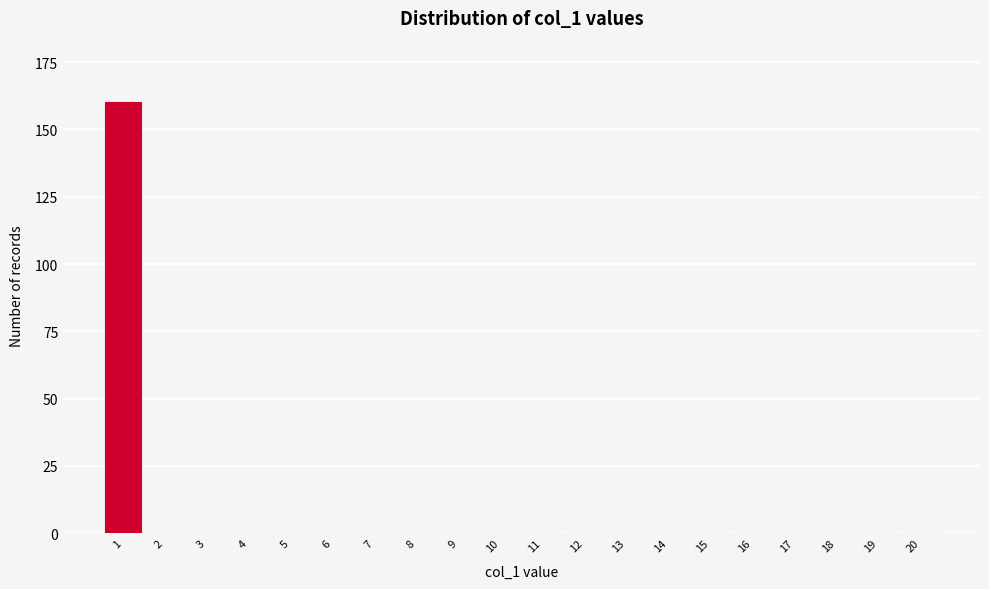

Reading right to left, what are all the values shown in this chart?

20=0	19=0	18=0	17=0	16=0	15=0	14=0	13=0	12=0	11=0	10=0	9=0	8=0	7=0	6=0	5=0	4=0	3=0	2=0	1=160